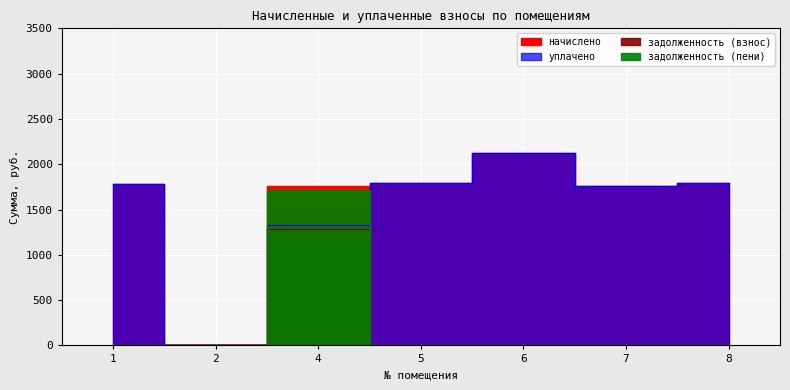

True or false: задолженность (пени) and уплачено cross at least once.

True